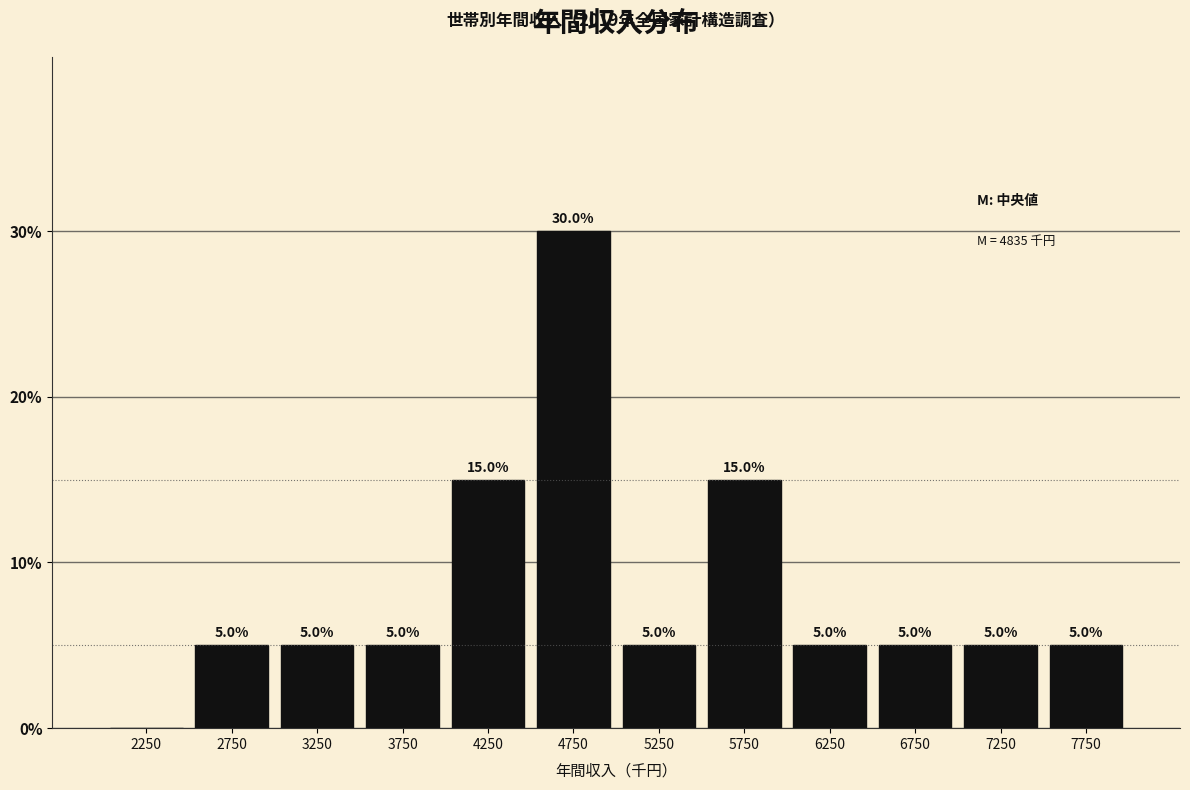

Which range on the x-axis has the tallest bar?

4500 to 5000